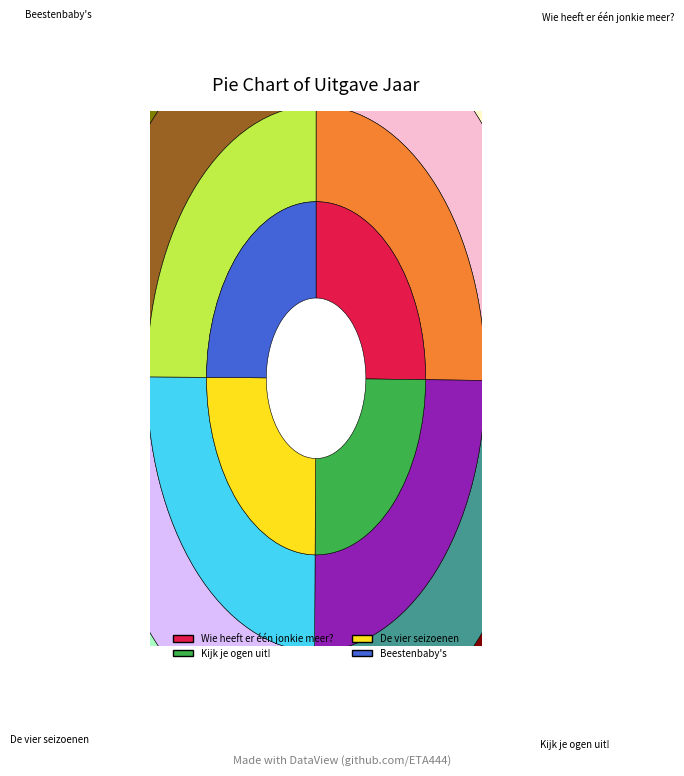

Which category has the smallest portion of the pie?

Beestenbaby's